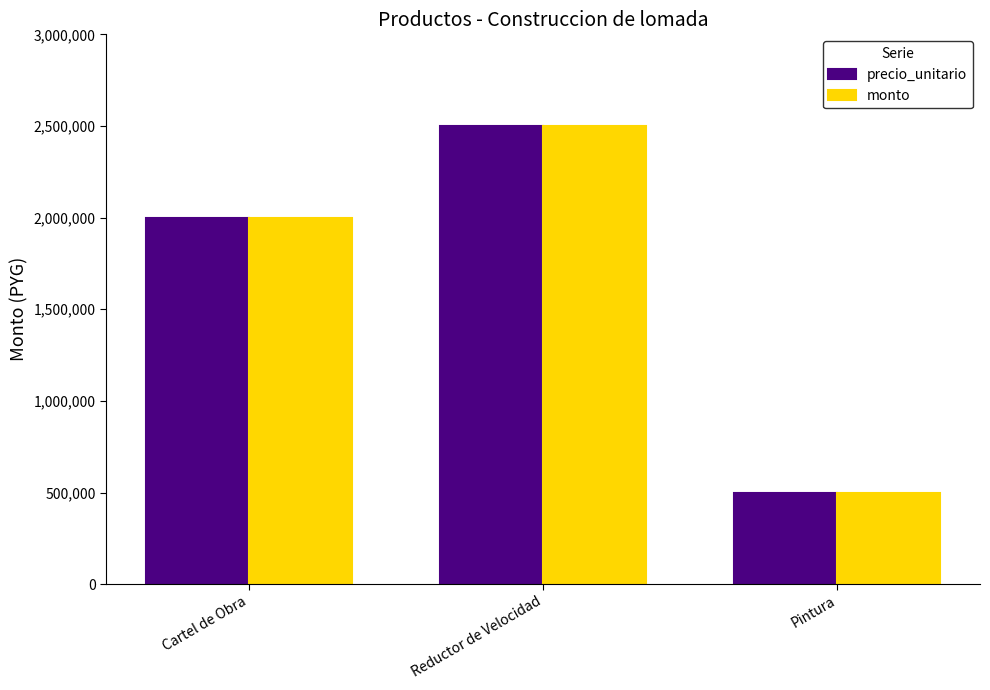

How many values in the precio_unitario series are below 2000000?

1